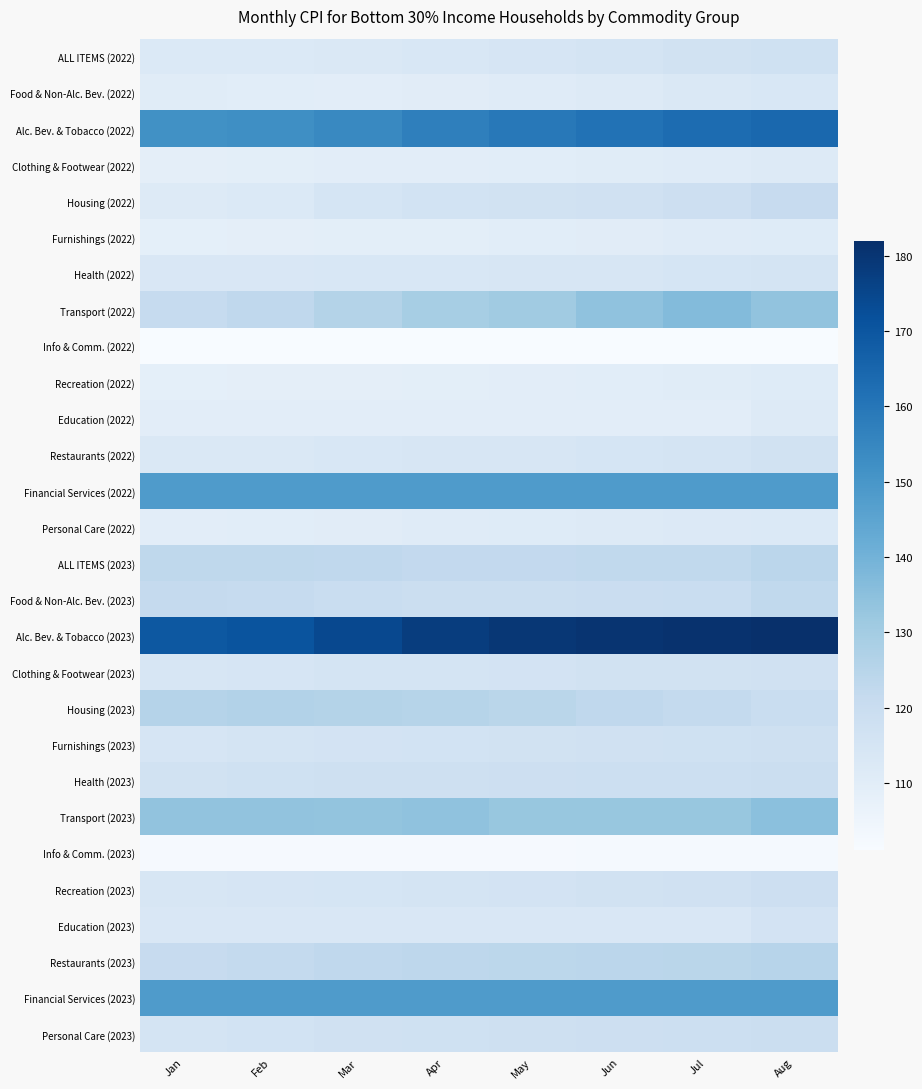

Which series changed the most between Jan and Apr?

Alc. Bev. & Tobacco (2023)